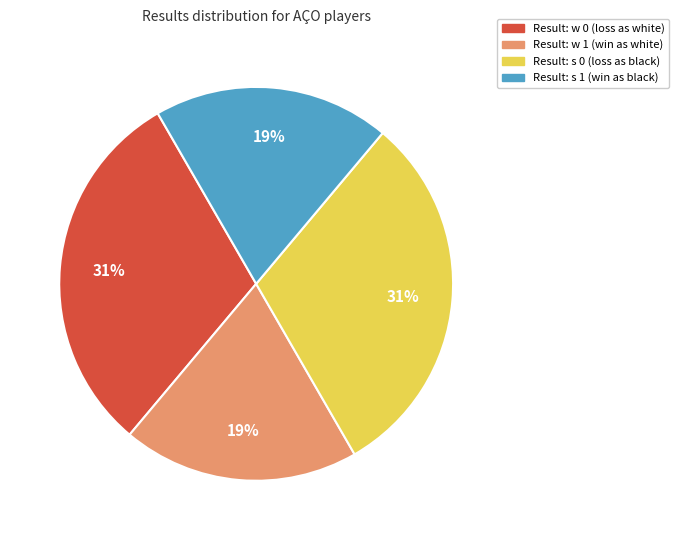

Is there any slice that represents more than half of the pie?

No